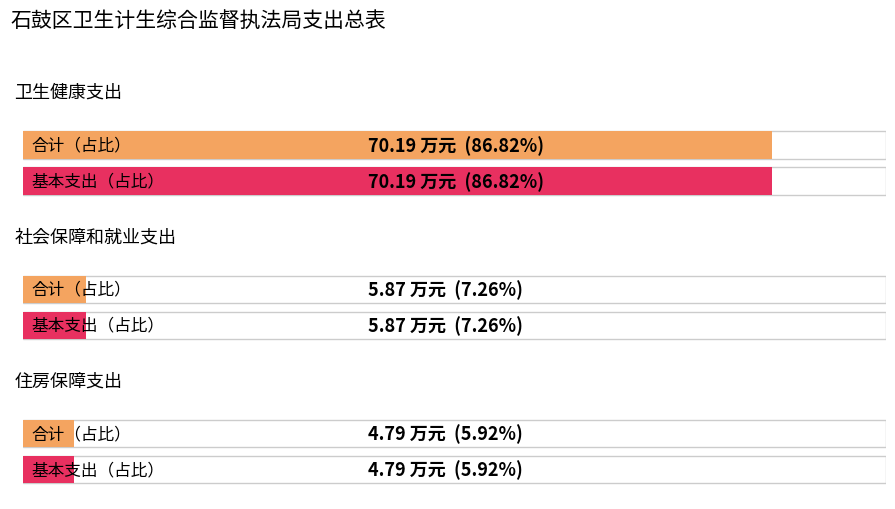

Is the value of 合计 at 社会保障和就业支出 greater than the value of 基本支出 at 社会保障和就业支出?

No